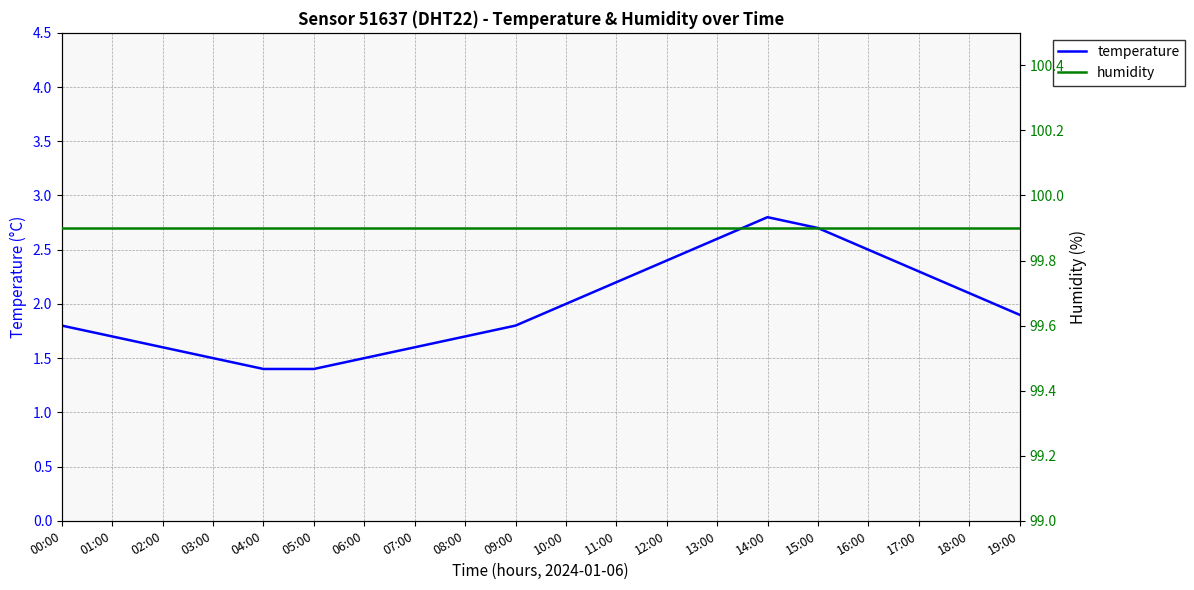

Between 13:00 and 15:00, which series saw the biggest shift?

temperature